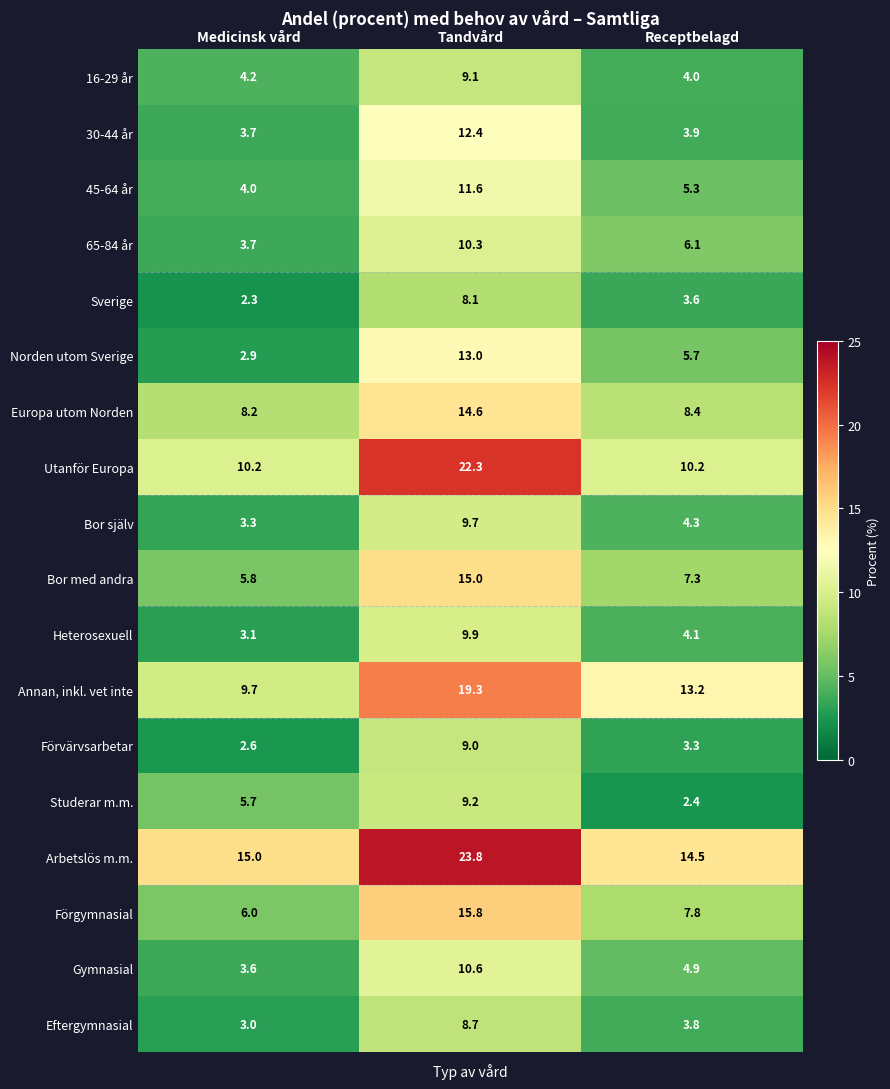

At how many categories does at least one series exceed 10?

3